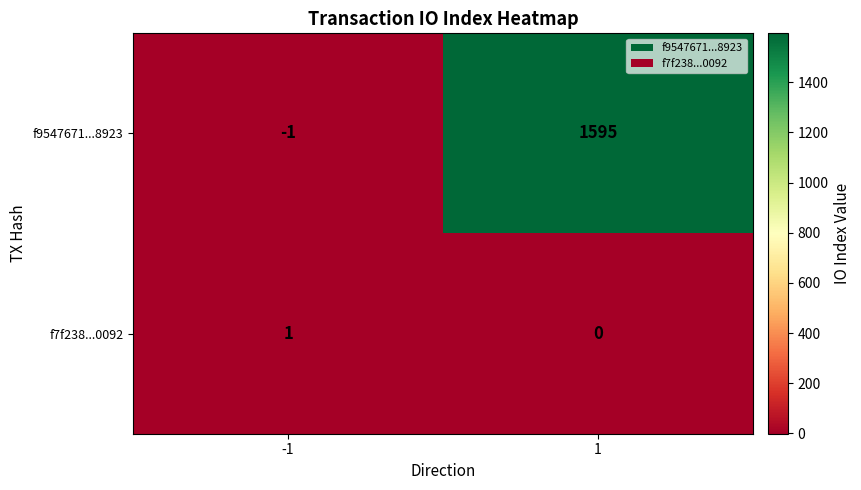

At which category is the sum across all series the highest?

1